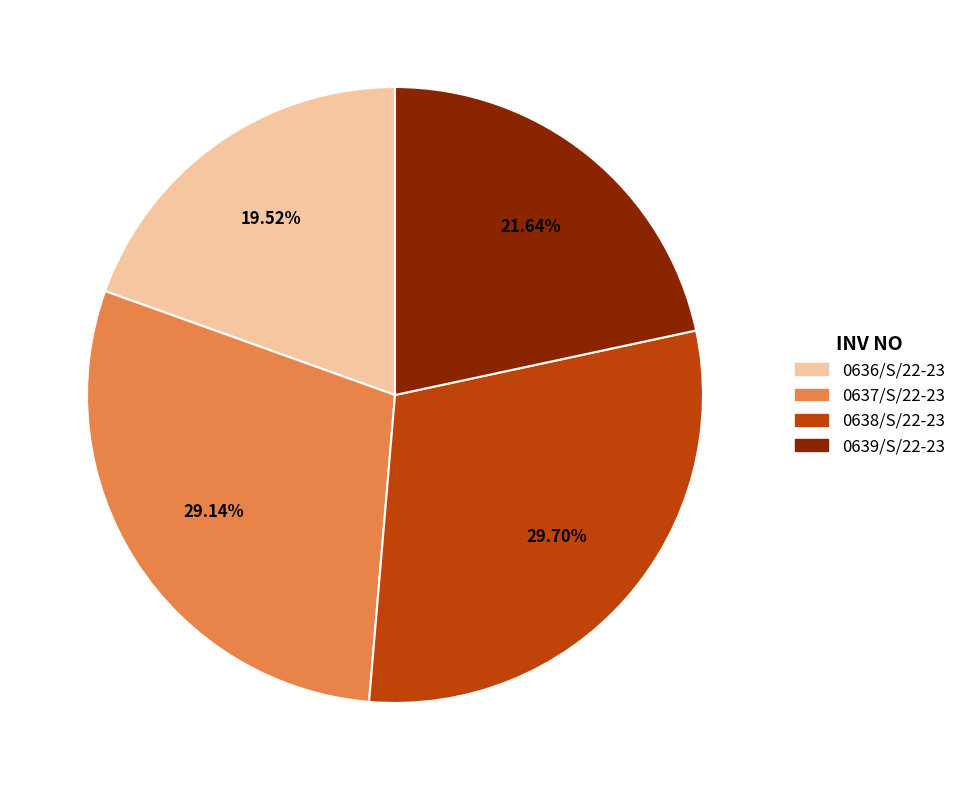

To the nearest percent, what is the combined percentage of 0639/S/22-23 and 0636/S/22-23?

41%